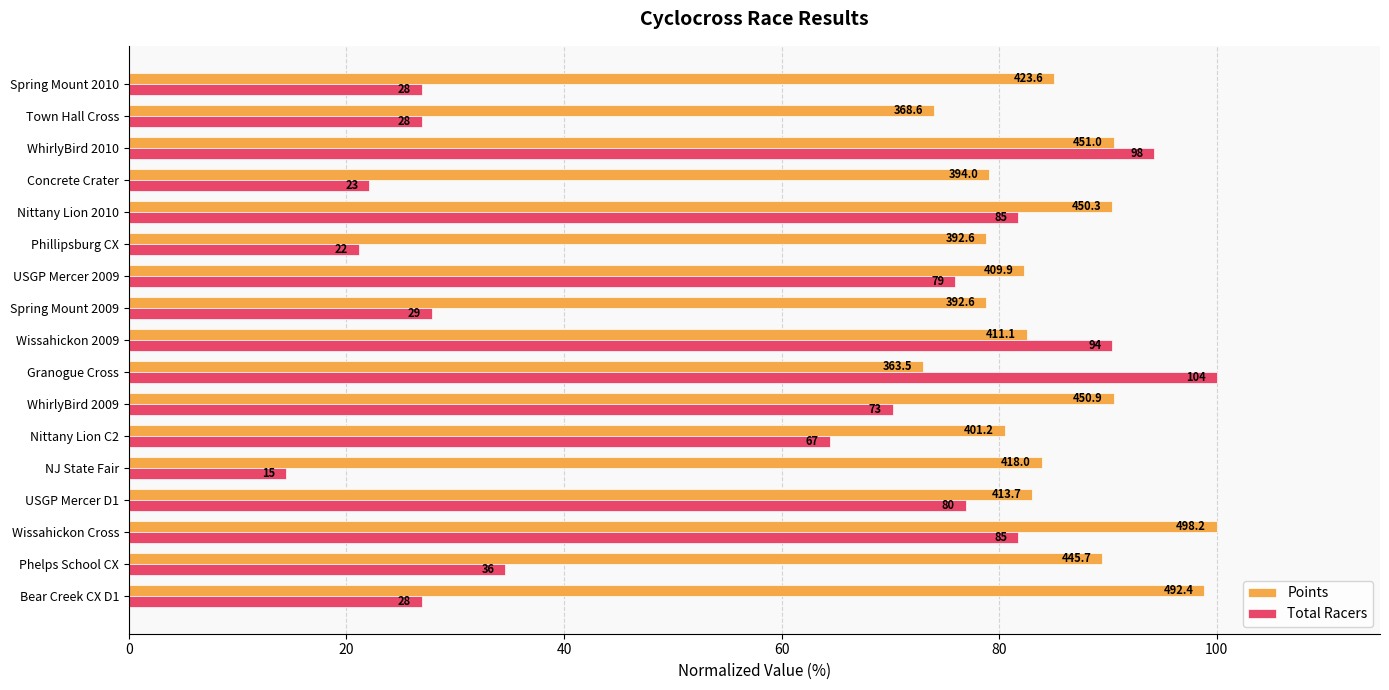

What are all the series names shown in the legend?

Points, Total Racers